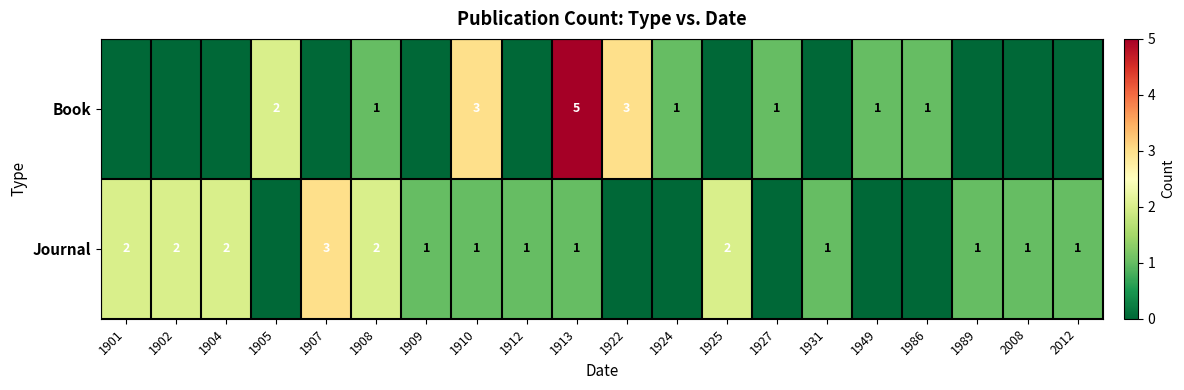

Which has a higher value, 1925 or 1907?

1925